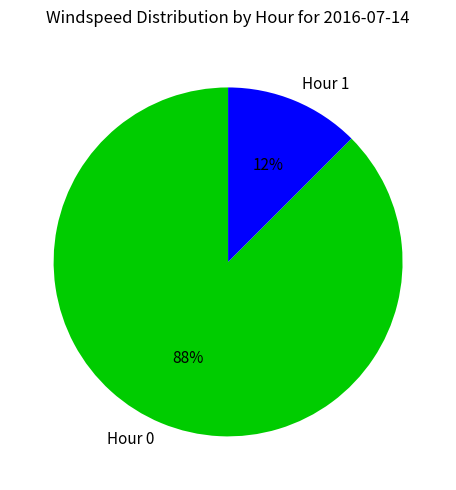

Does Hour 1 represent more than half of the total?

No